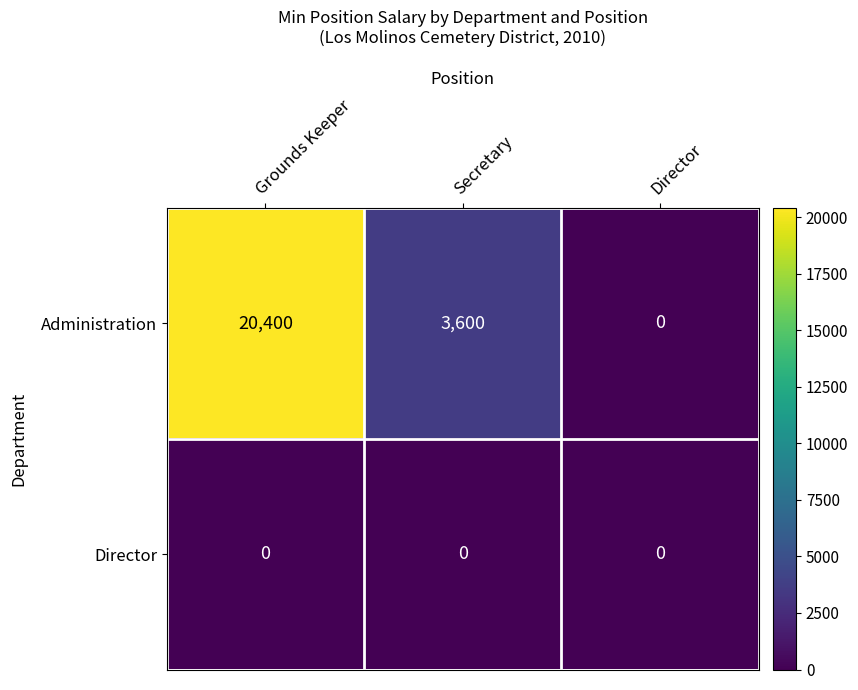

Reading left to right, what are all the values shown in this chart?

Administration: Grounds Keeper=20400	Secretary=3600	Director=0
Director: Grounds Keeper=0	Secretary=0	Director=0